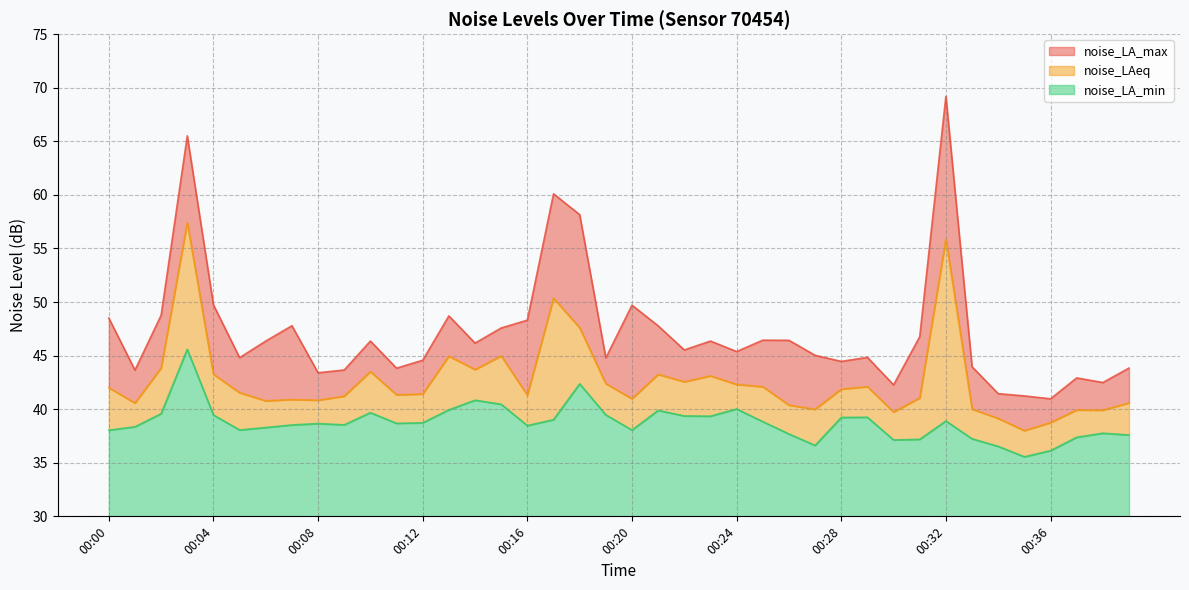

How many lines are shown in the chart?

3